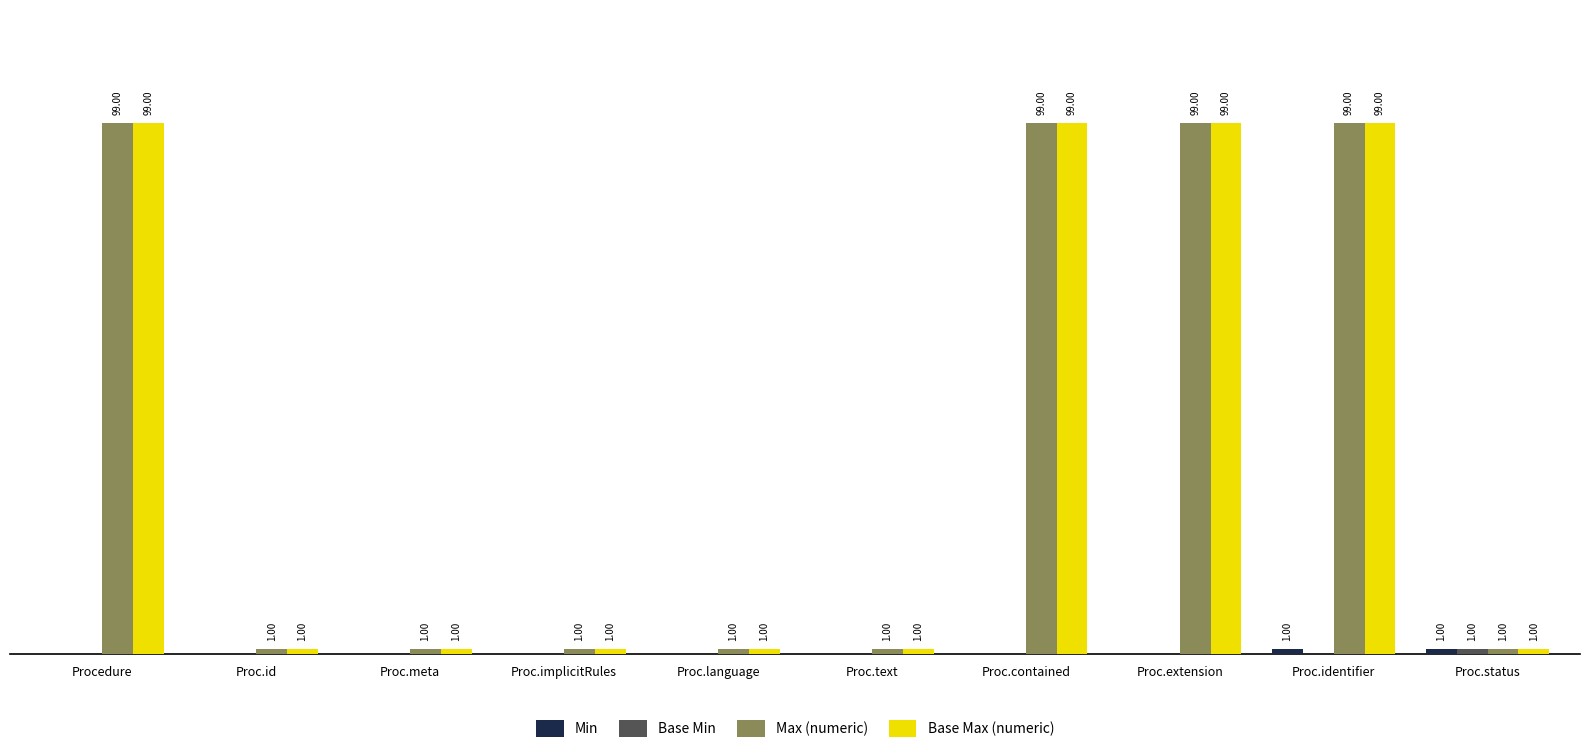

At which category is the sum across all series the highest?

Proc.identifier